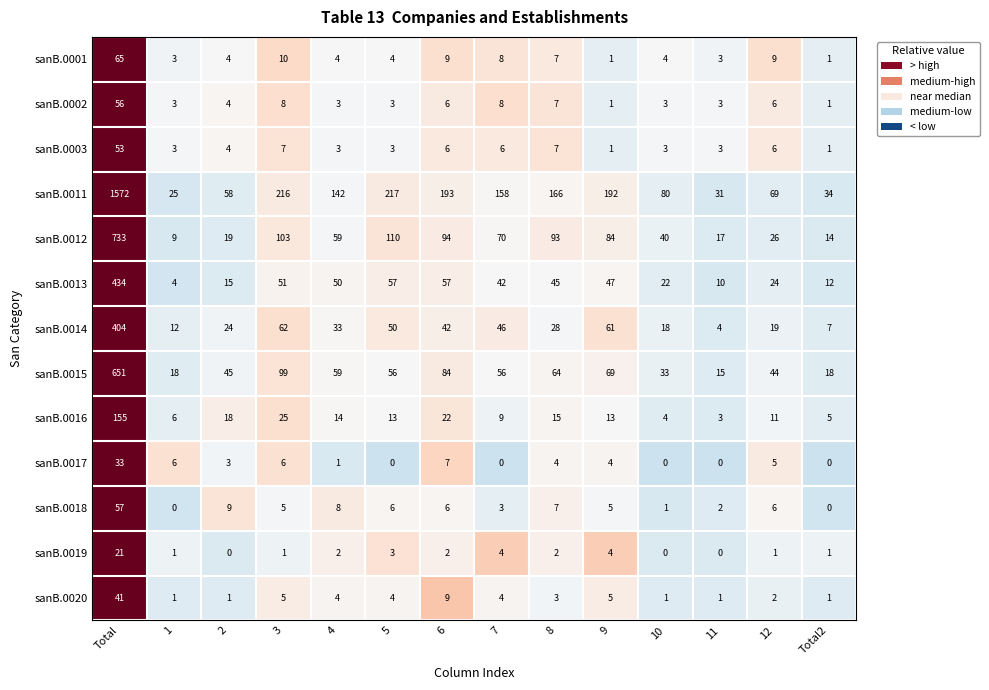

At how many categories does at least one series exceed 1?

14